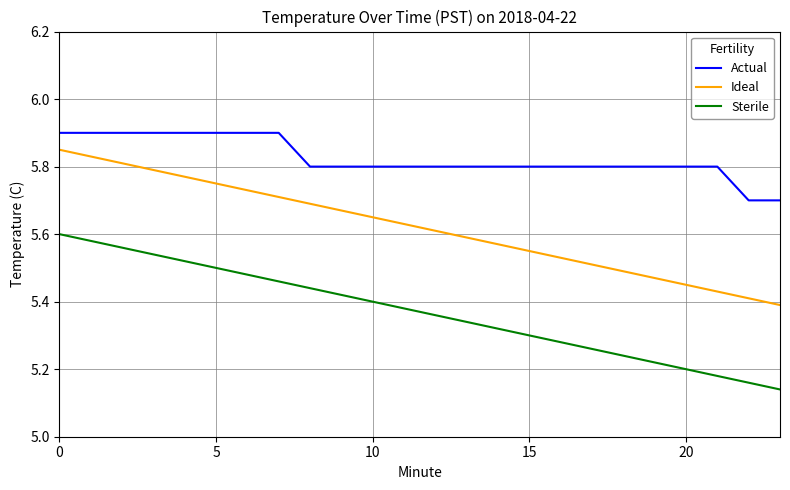

How many Actual values are between 5 and 6?

24